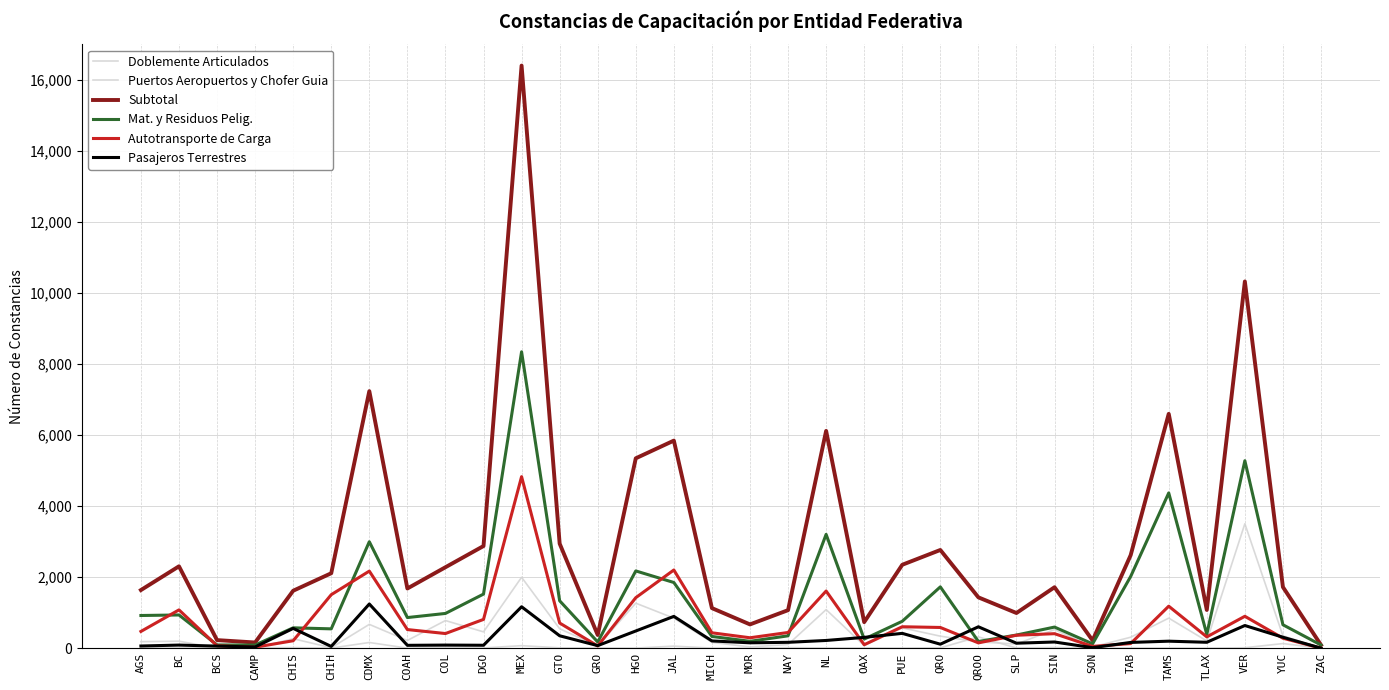

True or false: Puertos Aeropuertos y Chofer Guia and Mat. y Residuos Pelig. intersect in this chart.

True